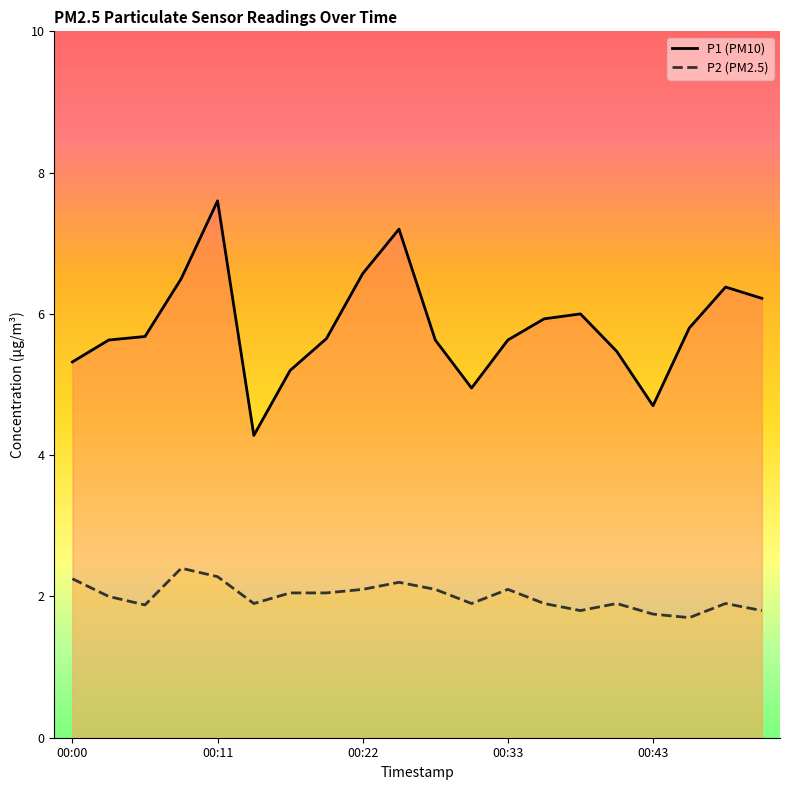

True or false: P1 has more than 2 interior local peaks.

True